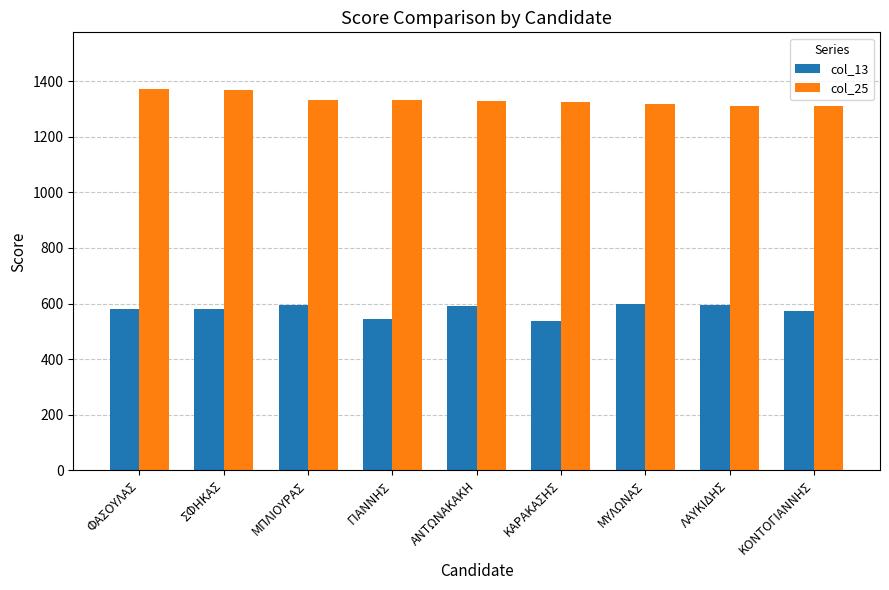

What is the difference between the second highest and second lowest values in the col_25 series?

55